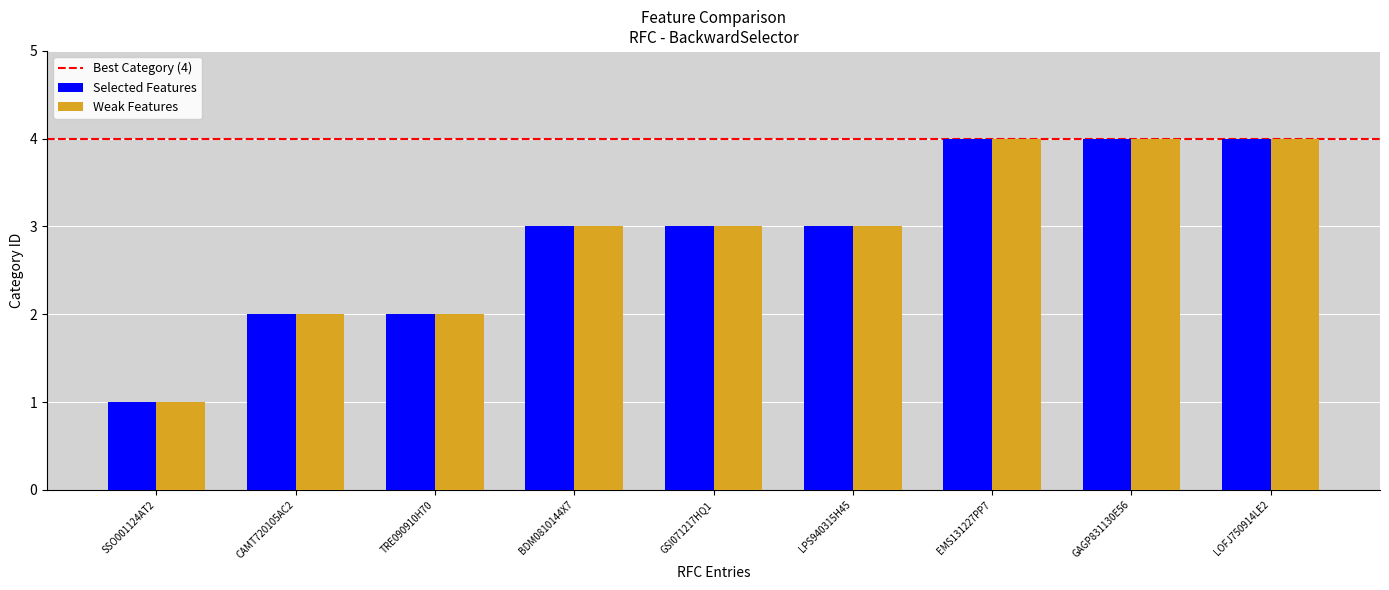

What is the difference between the maximum and minimum values in the Weak Features series?

3